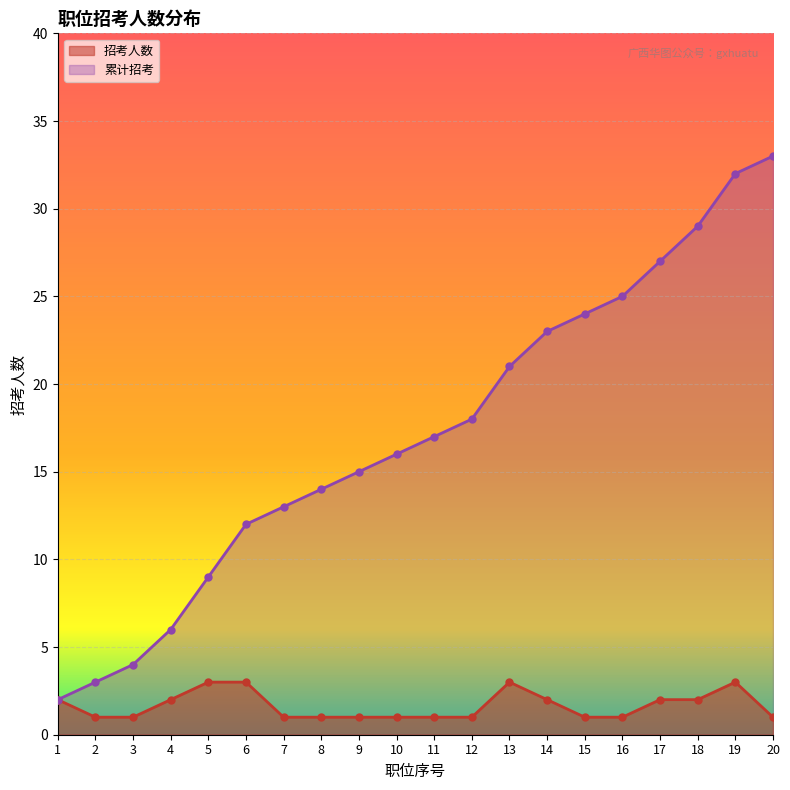

True or false: 招考人数 and 累计招考 intersect in this chart.

False